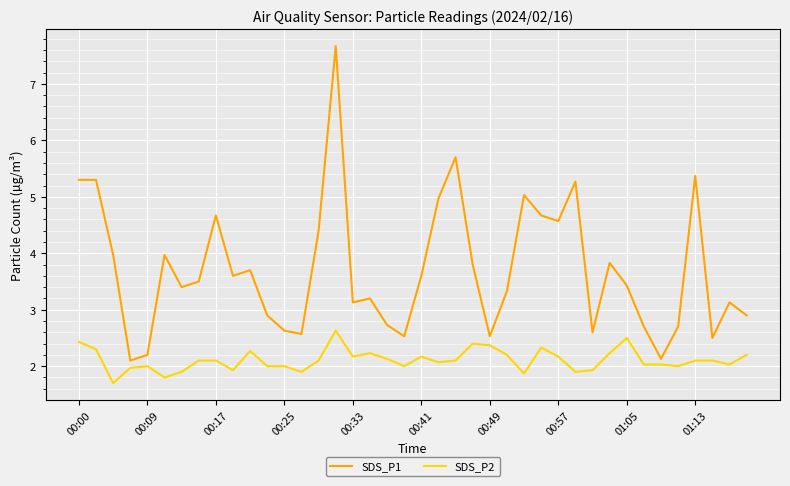

Rank the series by their average value, from lowest to highest.

SDS_P2, SDS_P1